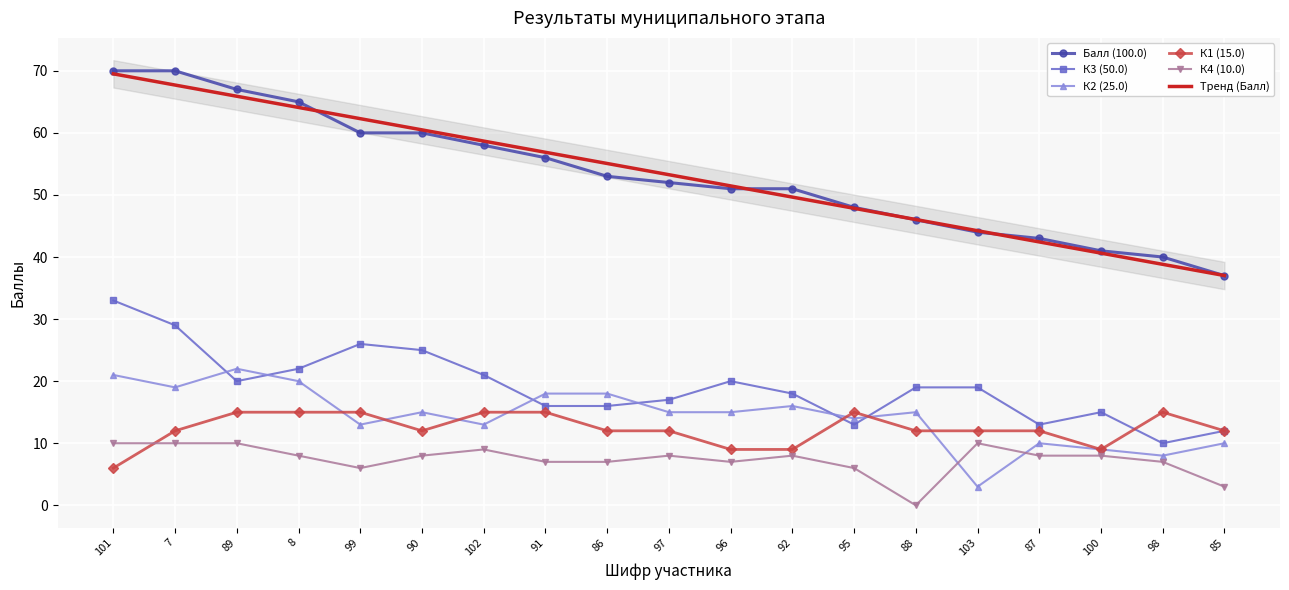

What is the difference between the maximum and second lowest values in the К4 (10.0) series?

7.0